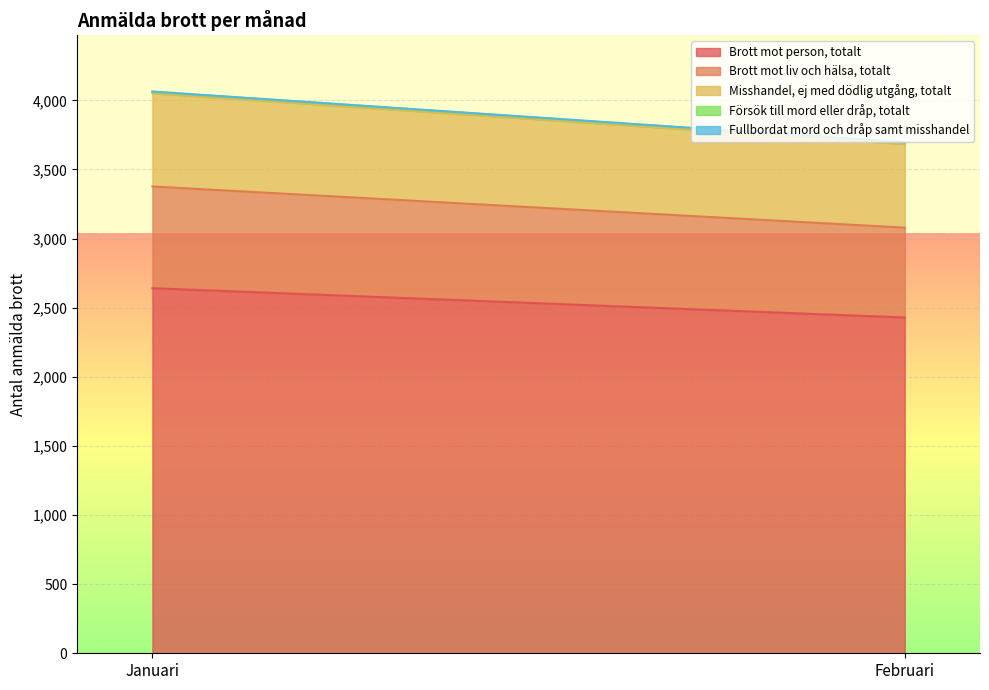

What is the sum of all Brott mot liv och hälsa, totalt values?

1386